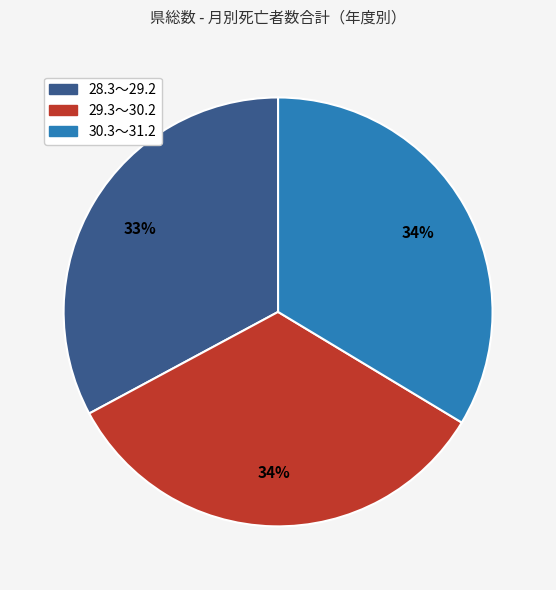

Is it true that 30.3～31.2 is 25% of the pie?

False